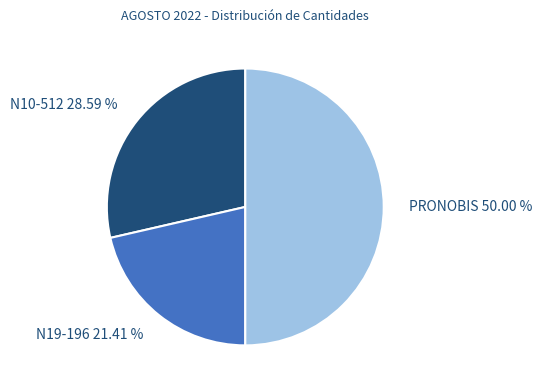

How many segments does this pie chart have?

3